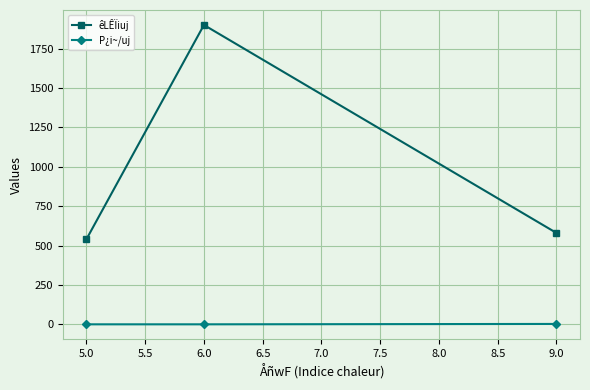

Is this an area chart (filled region under the line)?

No